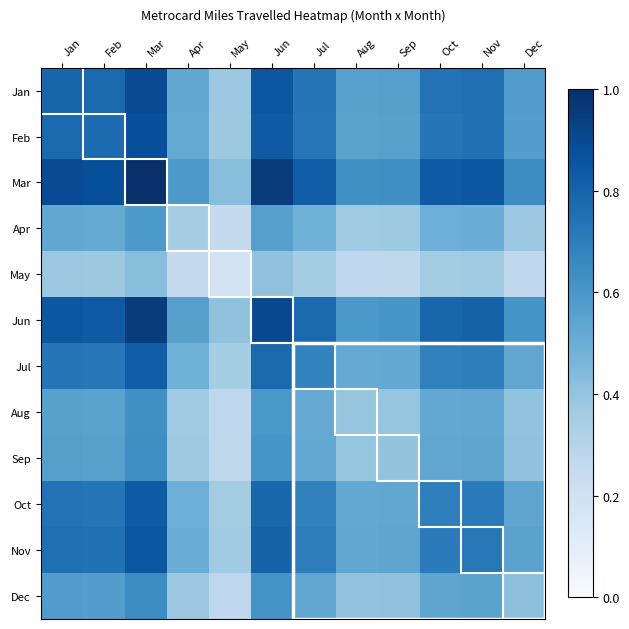

Reading left to right, transcribe all the data shown in this chart.

Jan: Jan=0.8	Feb=0.8	Mar=0.9	Apr=0.5	May=0.4	Jun=0.8	Jul=0.7	Aug=0.6	Sep=0.6	Oct=0.7	Nov=0.8	Dec=0.6
Feb: Jan=0.8	Feb=0.8	Mar=0.9	Apr=0.5	May=0.4	Jun=0.8	Jul=0.7	Aug=0.6	Sep=0.6	Oct=0.7	Nov=0.7	Dec=0.6
Mar: Jan=0.9	Feb=0.9	Mar=1.0	Apr=0.6	May=0.4	Jun=1.0	Jul=0.8	Aug=0.6	Sep=0.6	Oct=0.8	Nov=0.8	Dec=0.6
Apr: Jan=0.5	Feb=0.5	Mar=0.6	Apr=0.3	May=0.3	Jun=0.6	Jul=0.5	Aug=0.4	Sep=0.4	Oct=0.5	Nov=0.5	Dec=0.4
May: Jan=0.4	Feb=0.4	Mar=0.4	Apr=0.3	May=0.2	Jun=0.4	Jul=0.4	Aug=0.3	Sep=0.3	Oct=0.4	Nov=0.4	Dec=0.3
Jun: Jan=0.8	Feb=0.8	Mar=1.0	Apr=0.6	May=0.4	Jun=0.9	Jul=0.8	Aug=0.6	Sep=0.6	Oct=0.8	Nov=0.8	Dec=0.6
Jul: Jan=0.7	Feb=0.7	Mar=0.8	Apr=0.5	May=0.4	Jun=0.8	Jul=0.7	Aug=0.5	Sep=0.5	Oct=0.7	Nov=0.7	Dec=0.5
Aug: Jan=0.6	Feb=0.6	Mar=0.6	Apr=0.4	May=0.3	Jun=0.6	Jul=0.5	Aug=0.4	Sep=0.4	Oct=0.5	Nov=0.5	Dec=0.4
Sep: Jan=0.6	Feb=0.6	Mar=0.6	Apr=0.4	May=0.3	Jun=0.6	Jul=0.5	Aug=0.4	Sep=0.4	Oct=0.5	Nov=0.5	Dec=0.4
Oct: Jan=0.7	Feb=0.7	Mar=0.8	Apr=0.5	May=0.4	Jun=0.8	Jul=0.7	Aug=0.5	Sep=0.5	Oct=0.7	Nov=0.7	Dec=0.5
Nov: Jan=0.8	Feb=0.7	Mar=0.8	Apr=0.5	May=0.4	Jun=0.8	Jul=0.7	Aug=0.5	Sep=0.5	Oct=0.7	Nov=0.7	Dec=0.5
Dec: Jan=0.6	Feb=0.6	Mar=0.6	Apr=0.4	May=0.3	Jun=0.6	Jul=0.5	Aug=0.4	Sep=0.4	Oct=0.5	Nov=0.5	Dec=0.4